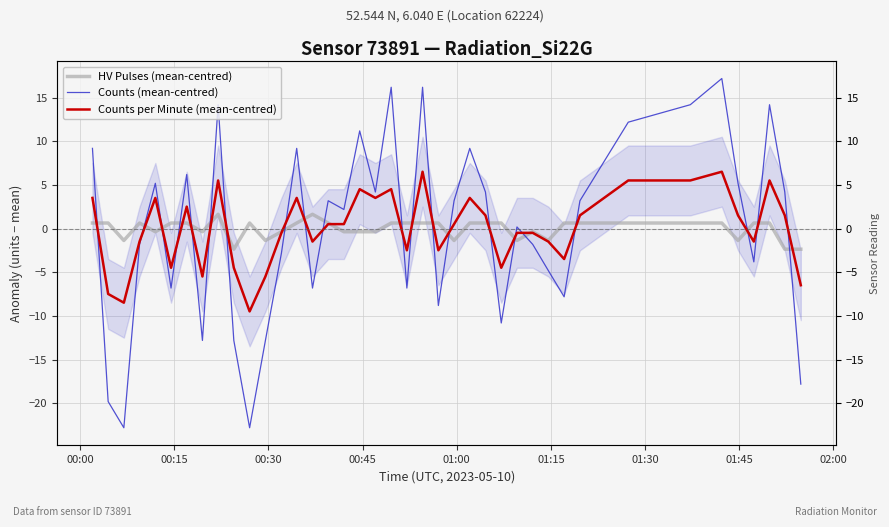

How many interior local valleys does the Counts (mean-centred) series have?

12